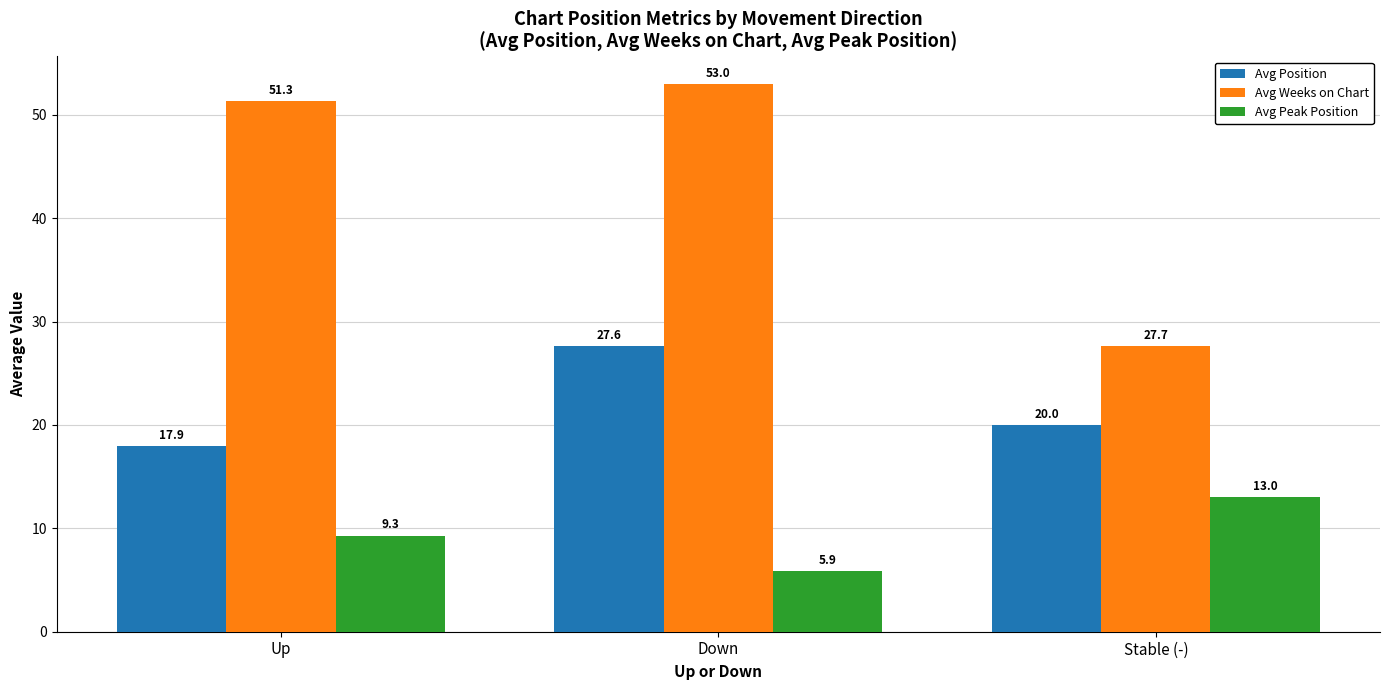

Which category has the lowest value in the Avg Weeks on Chart series?

Stable (-)